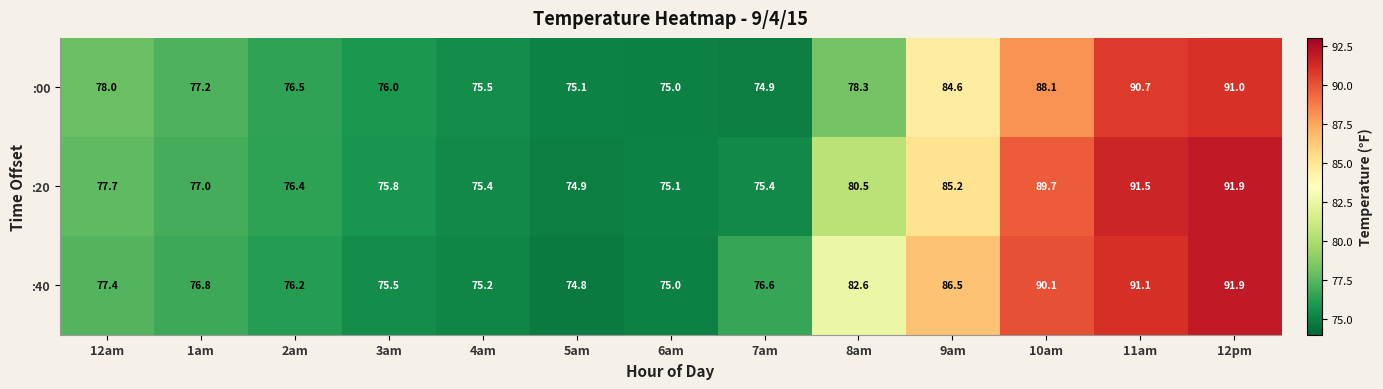

What value does the :20 series have at 2am?

76.4